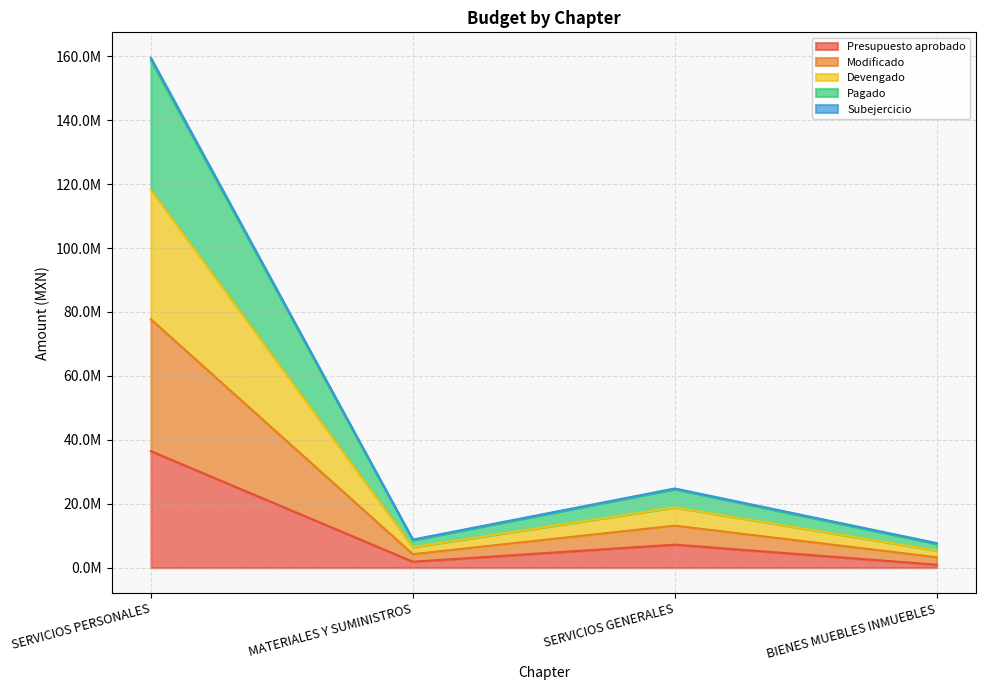

True or false: Subejercicio has more than 2 interior local peaks.

False